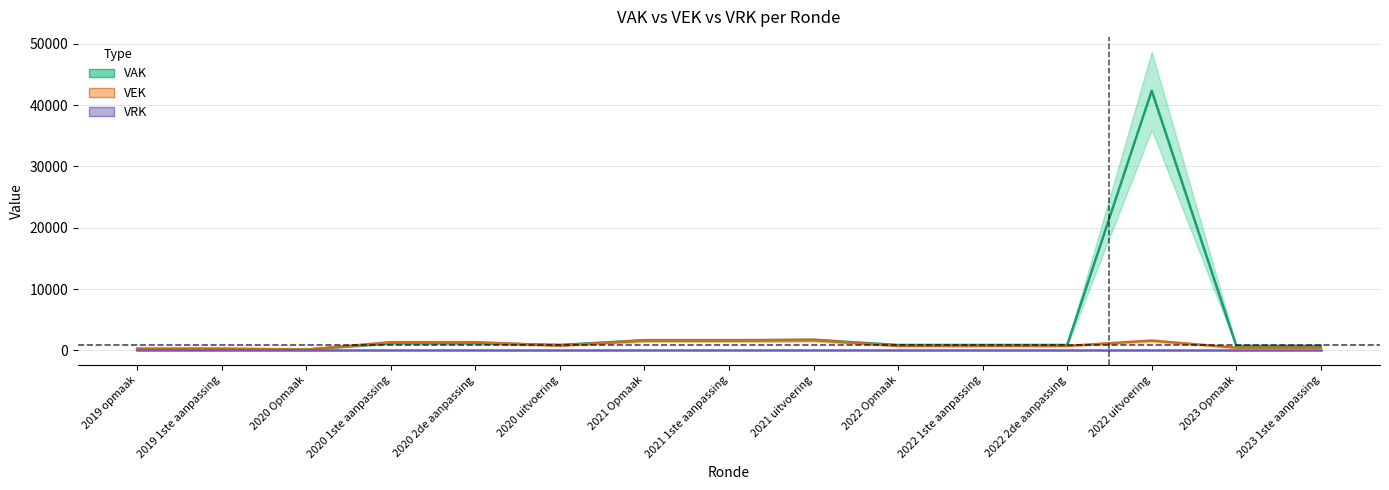

What is the value of the VEK point at the 9th from the left?

1684